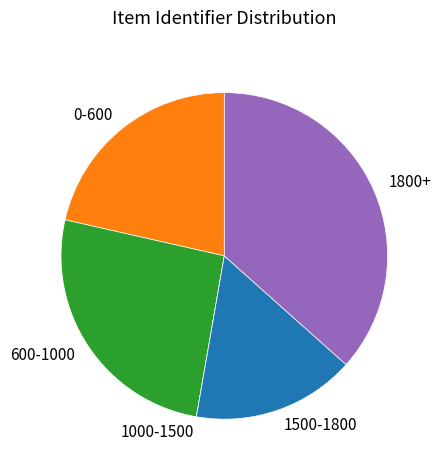

Which slice is the largest?

1800+